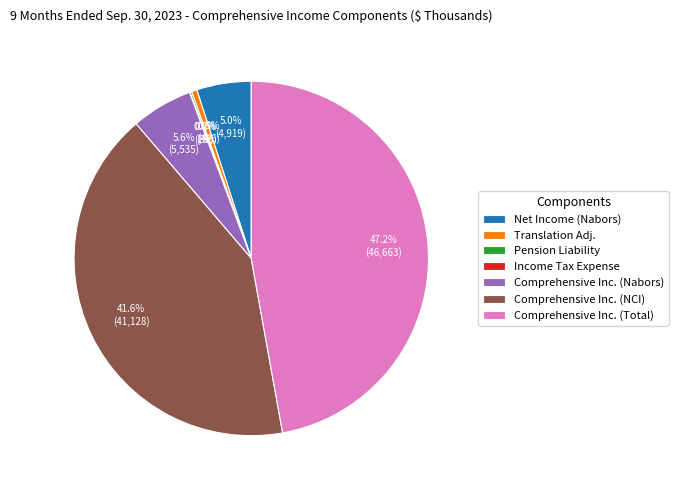

Which category has the biggest portion of the pie?

Comprehensive Inc. (Total)